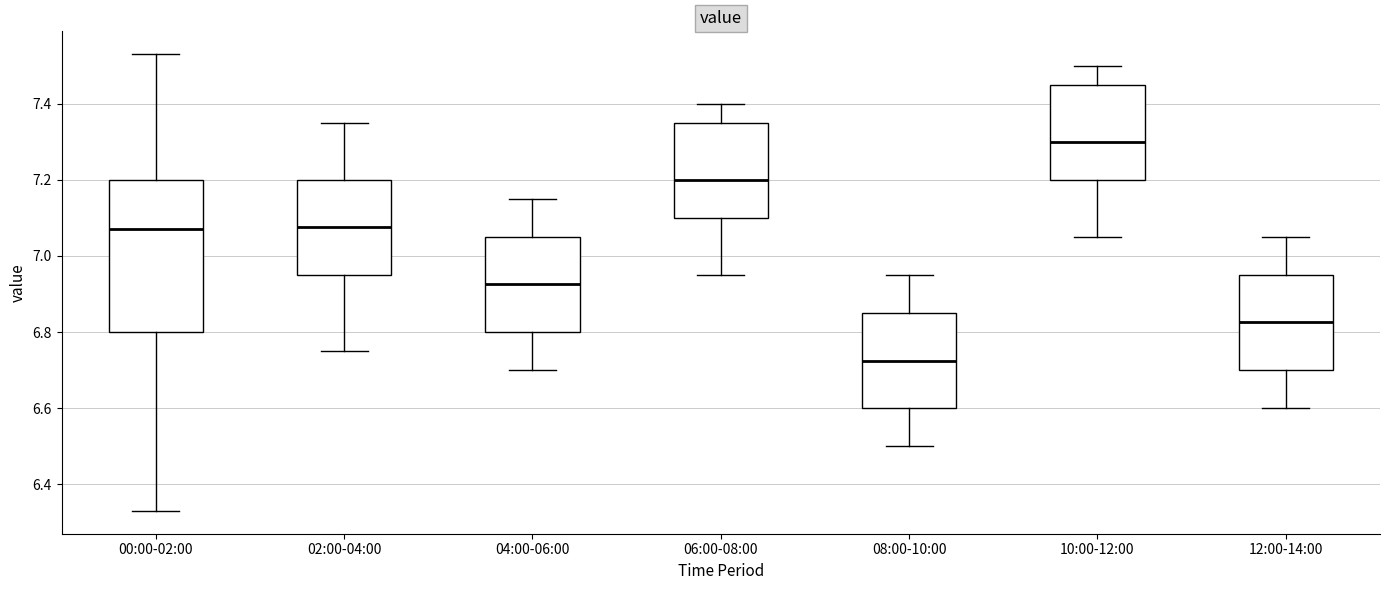

Reading left to right, read every box against the y-axis: the position of its median line, the range the box covers, and the ends of its whiskers. The values are not printed on the chart, so give them approximately, as read against the axis.

00:00-02:00: median 7.08, box 6.80 to 7.20, whiskers 6.34 to 7.54
02:00-04:00: median 7.08, box 6.96 to 7.20, whiskers 6.76 to 7.36
04:00-06:00: median 6.92, box 6.80 to 7.06, whiskers 6.70 to 7.16
06:00-08:00: median 7.20, box 7.10 to 7.36, whiskers 6.96 to 7.40
08:00-10:00: median 6.72, box 6.60 to 6.86, whiskers 6.50 to 6.96
10:00-12:00: median 7.30, box 7.20 to 7.46, whiskers 7.06 to 7.50
12:00-14:00: median 6.82, box 6.70 to 6.96, whiskers 6.60 to 7.06